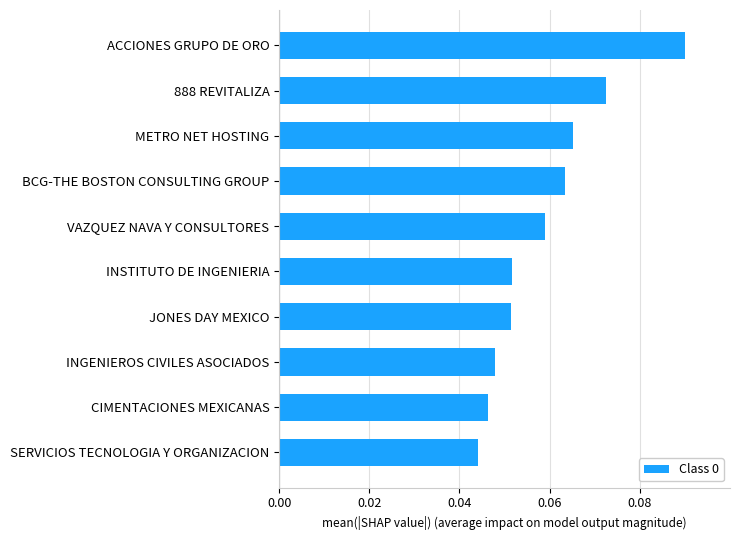

How many data points does each series have?

10